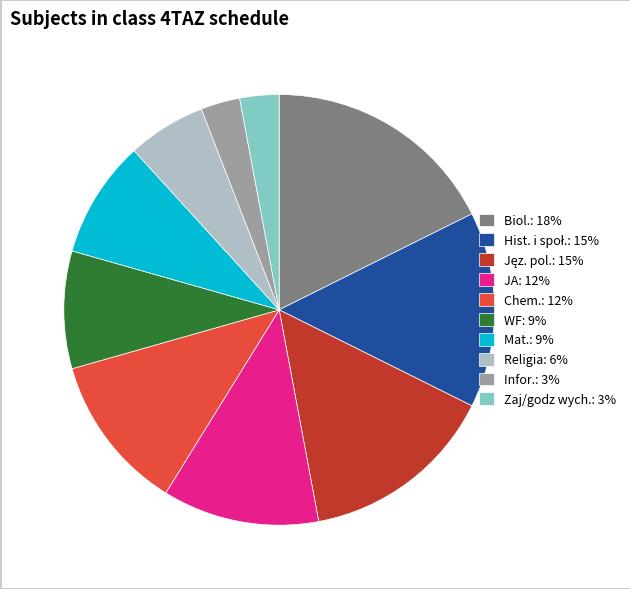

Is there a majority slice in this chart?

No